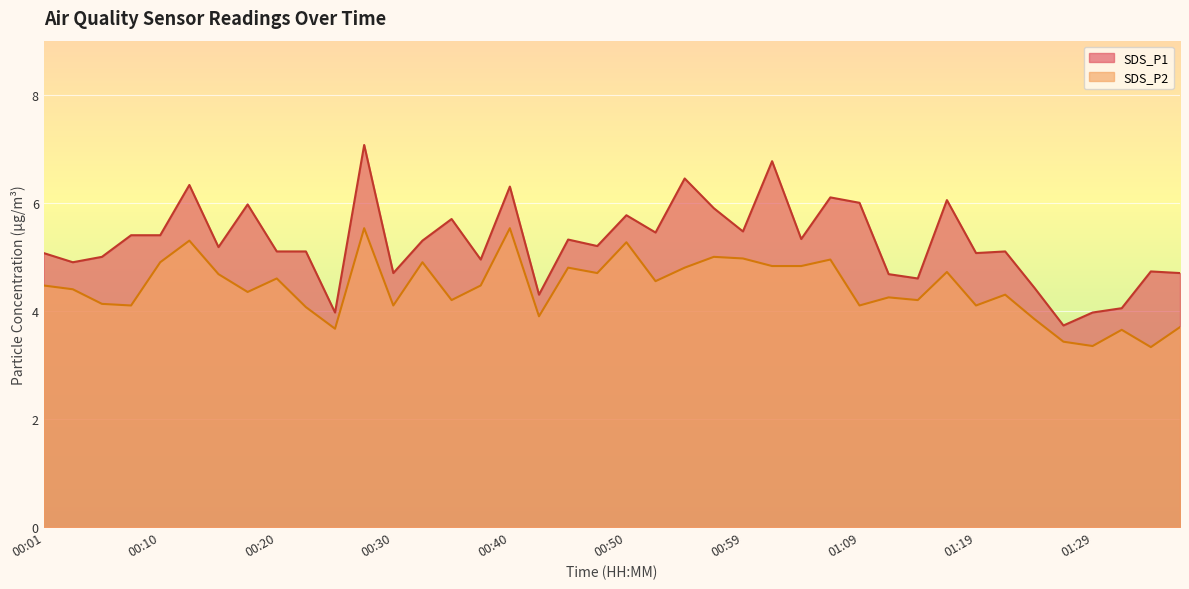

True or false: SDS_P2 and SDS_P1 intersect in this chart.

False